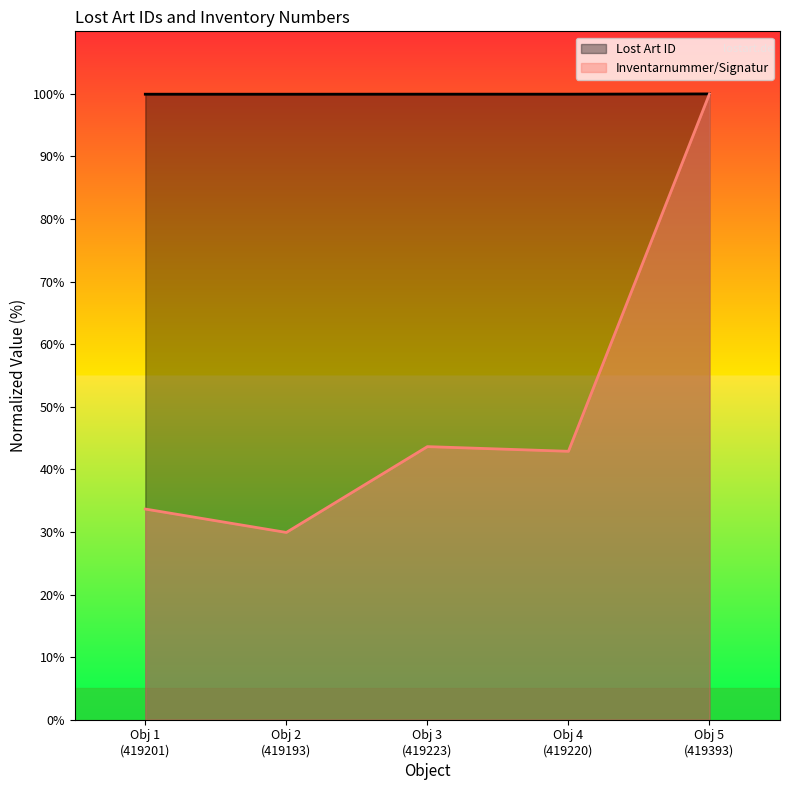

What is the sum of the Inventarnummer/Signatur values at Obj 1
(419201) and Obj 5
(419393)?

133.7